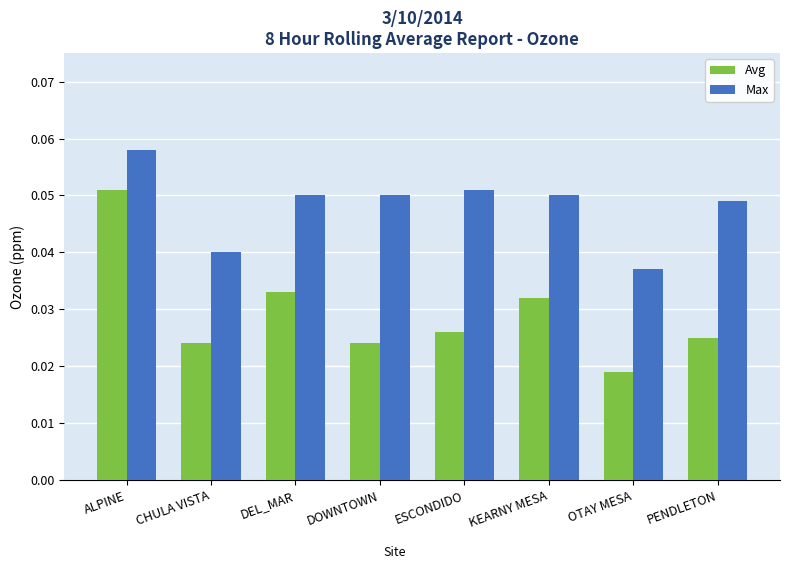

At which category is the sum across all series the highest?

ALPINE